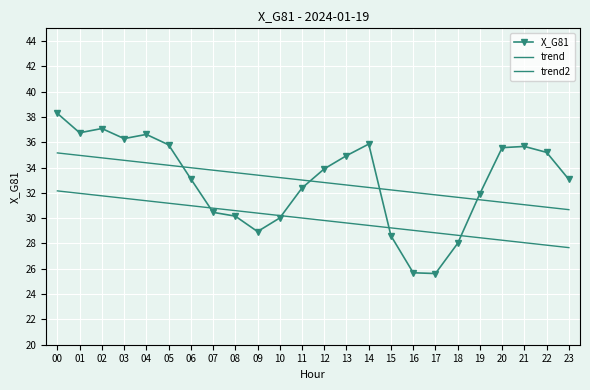

Which category has the highest value in the trend2 series?

00